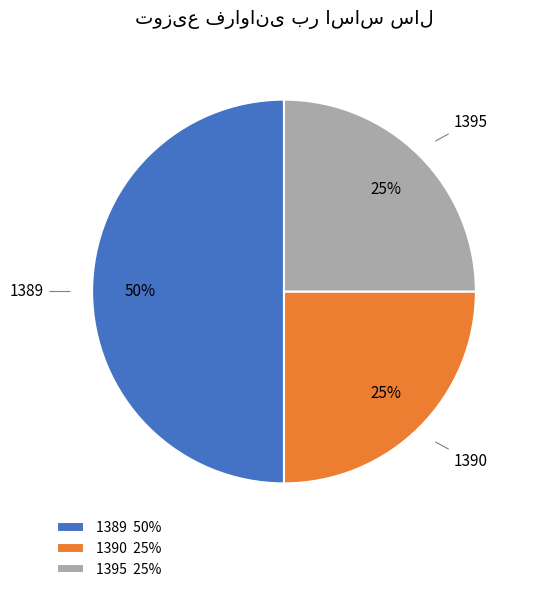

To the nearest percent, what is the average slice percentage?

33%